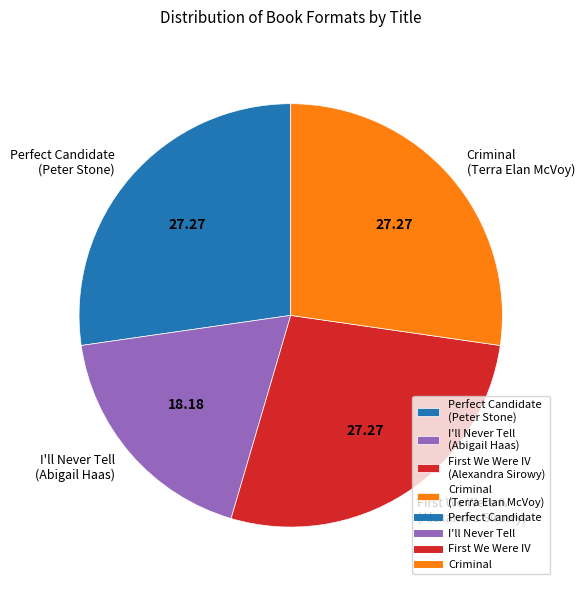

What is the ratio of the value at I'll Never Tell (Abigail Haas) to the value at Criminal (Terra Elan McVoy)?

0.7